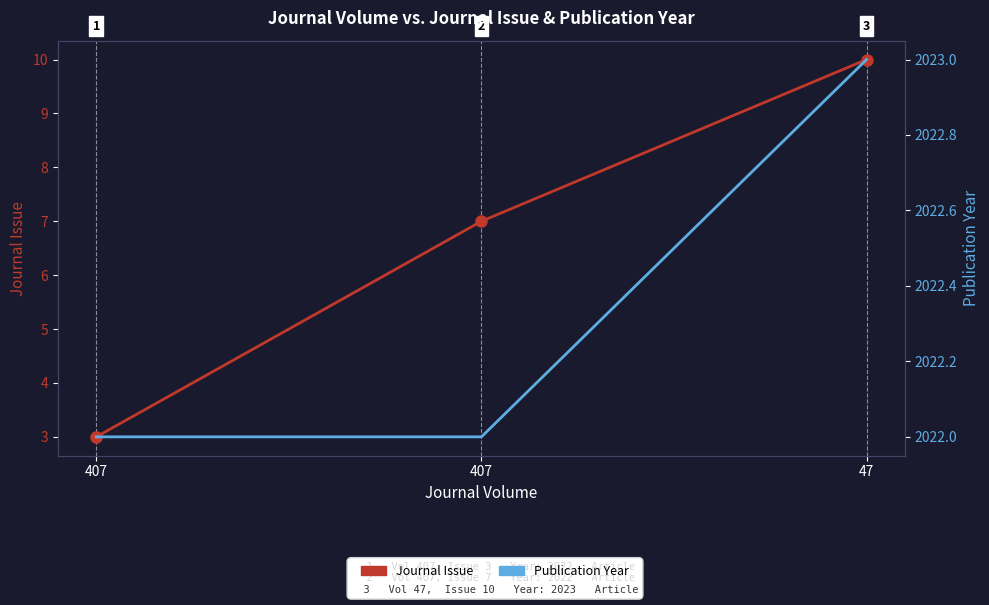

Which series changed the most between 407 and 47?

Journal Issue